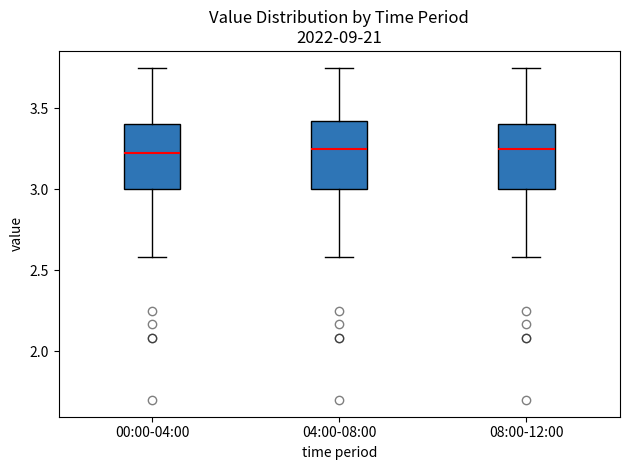

Reading left to right, transcribe this box plot: for each box, give where its median line is, the range the box spans, and where its two whiskers end, as read against the y-axis. The values are not printed on the chart, so give them approximately, as read against the axis.

00:00-04:00: median 3.25, box 3.00 to 3.40, whiskers 2.60 to 3.75
04:00-08:00: median 3.25, box 3.00 to 3.40, whiskers 2.60 to 3.75
08:00-12:00: median 3.25, box 3.00 to 3.40, whiskers 2.60 to 3.75